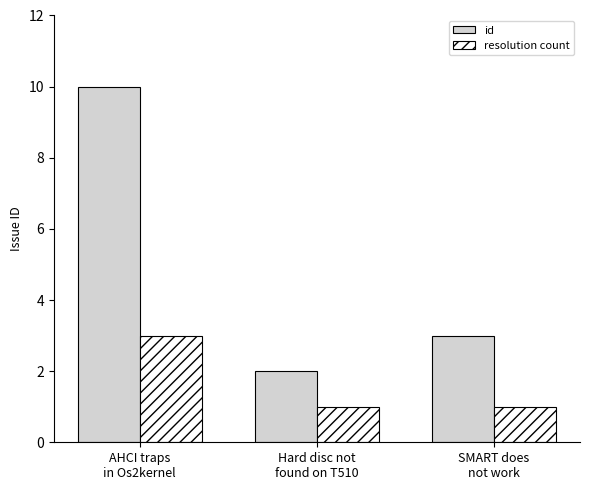

How many values in the id series are below 3?

1